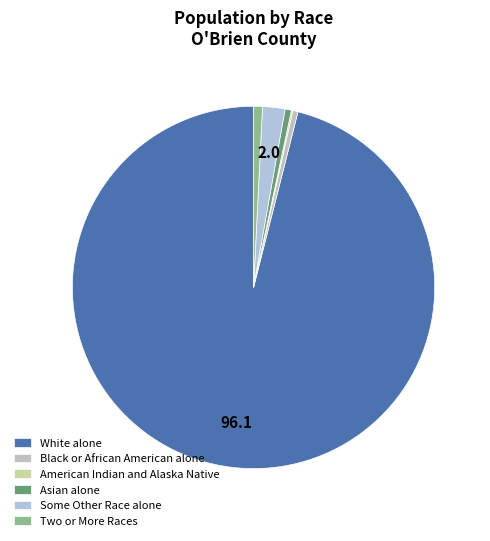

How much of the chart is everything except Black or African American alone?

99.5%